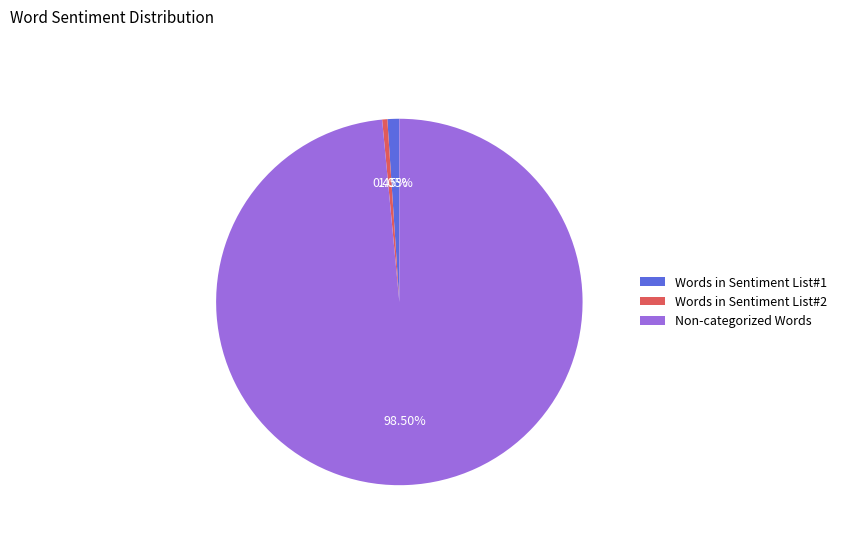

Combined, do Words in Sentiment List#2 and Non-categorized Words account for over 50%?

Yes